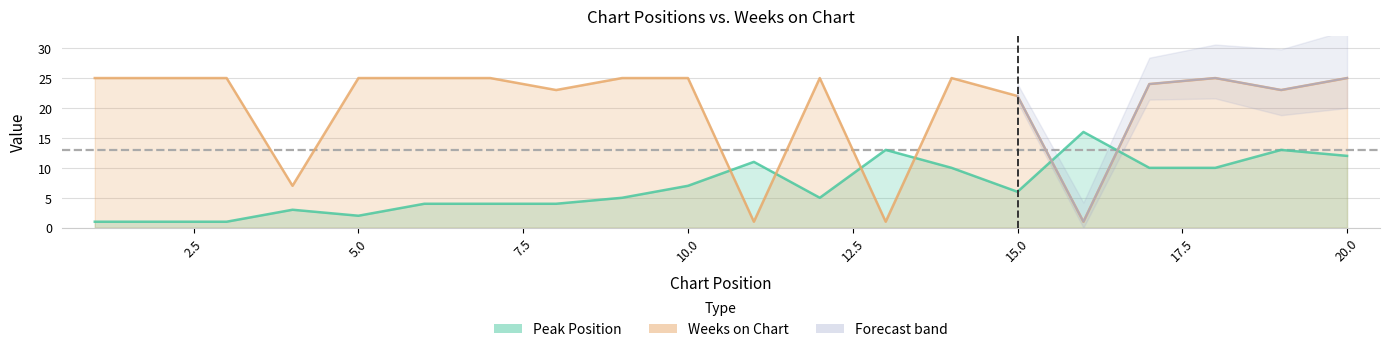

Where does the Peak Position series first go above 6?

10